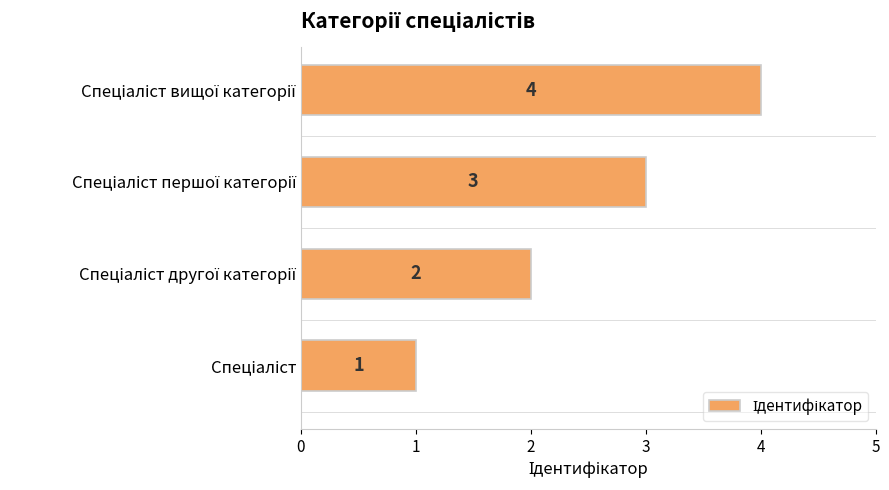

Count the number of categories in the chart.

4